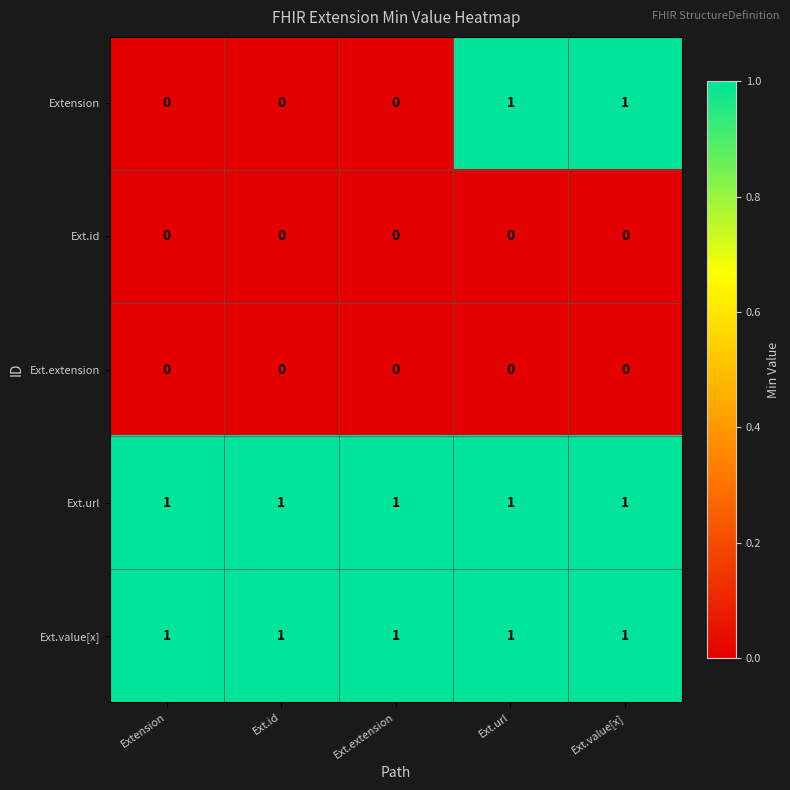

Which series changed the most between Ext.extension and Ext.url?

Extension